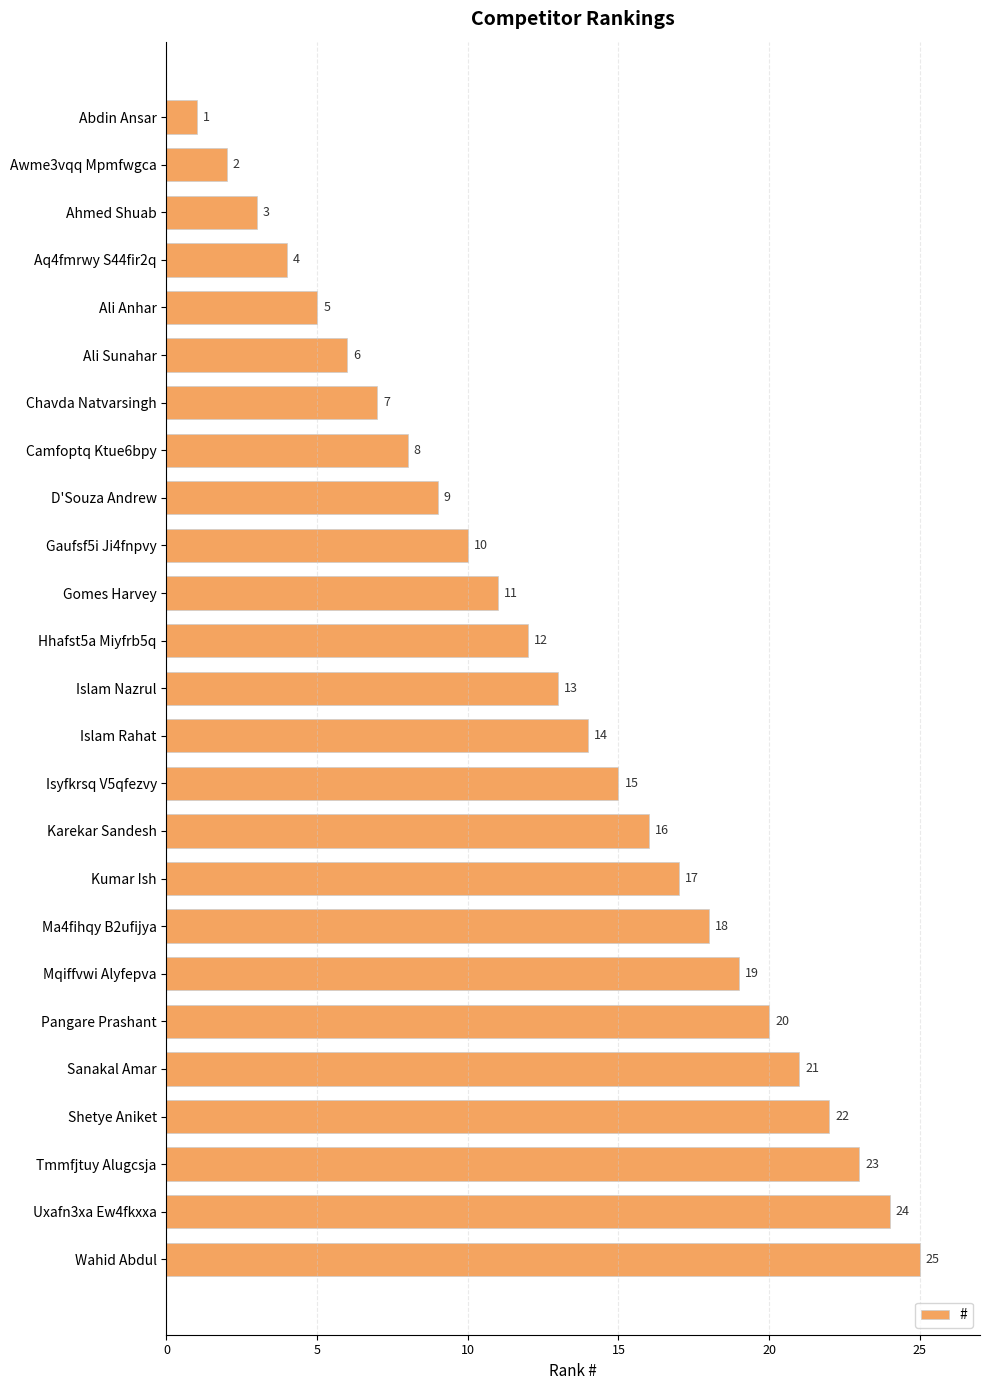

Rank the categories by value from highest to lowest.

Wahid Abdul, Uxafn3xa Ew4fkxxa, Tmmfjtuy Alugcsja, Shetye Aniket, Sanakal Amar, Pangare Prashant, Mqiffvwi Alyfepva, Ma4fihqy B2ufijya, Kumar Ish, Karekar Sandesh, Isyfkrsq V5qfezvy, Islam Rahat, Islam Nazrul, Hhafst5a Miyfrb5q, Gomes Harvey, Gaufsf5i Ji4fnpvy, D'Souza Andrew, Camfoptq Ktue6bpy, Chavda Natvarsingh, Ali Sunahar, Ali Anhar, Aq4fmrwy S44fir2q, Ahmed Shuab, Awme3vqq Mpmfwgca, Abdin Ansar